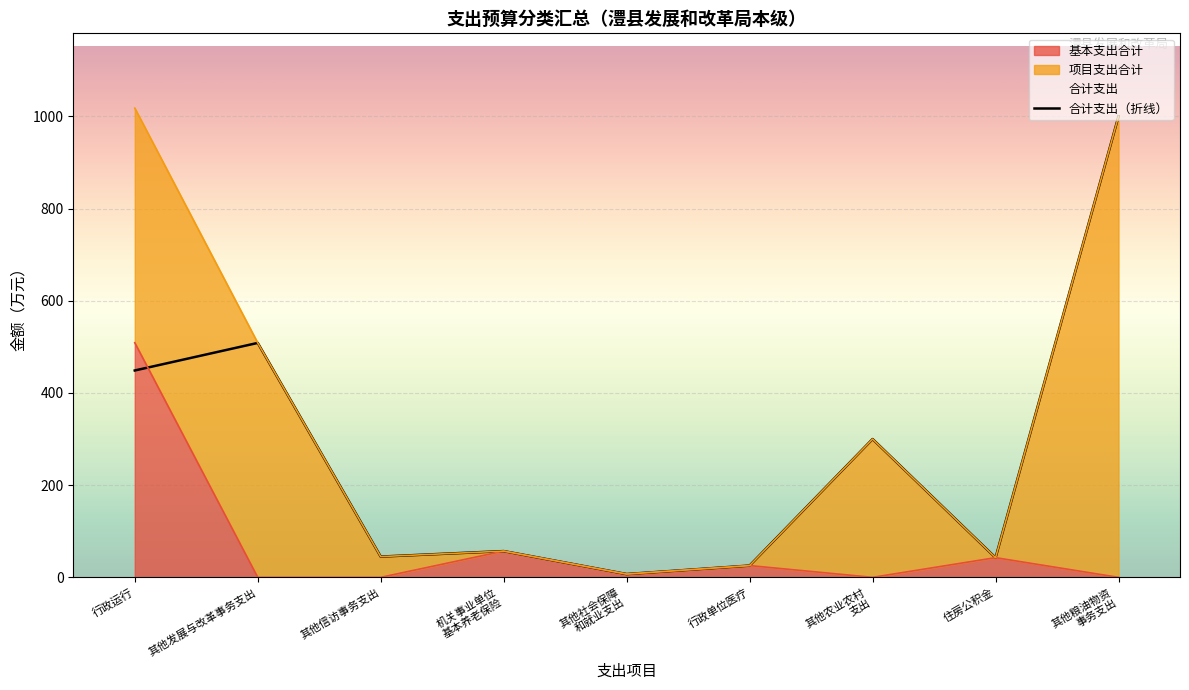

Which category has the lowest value across all series?

其他社会保障
和就业支出